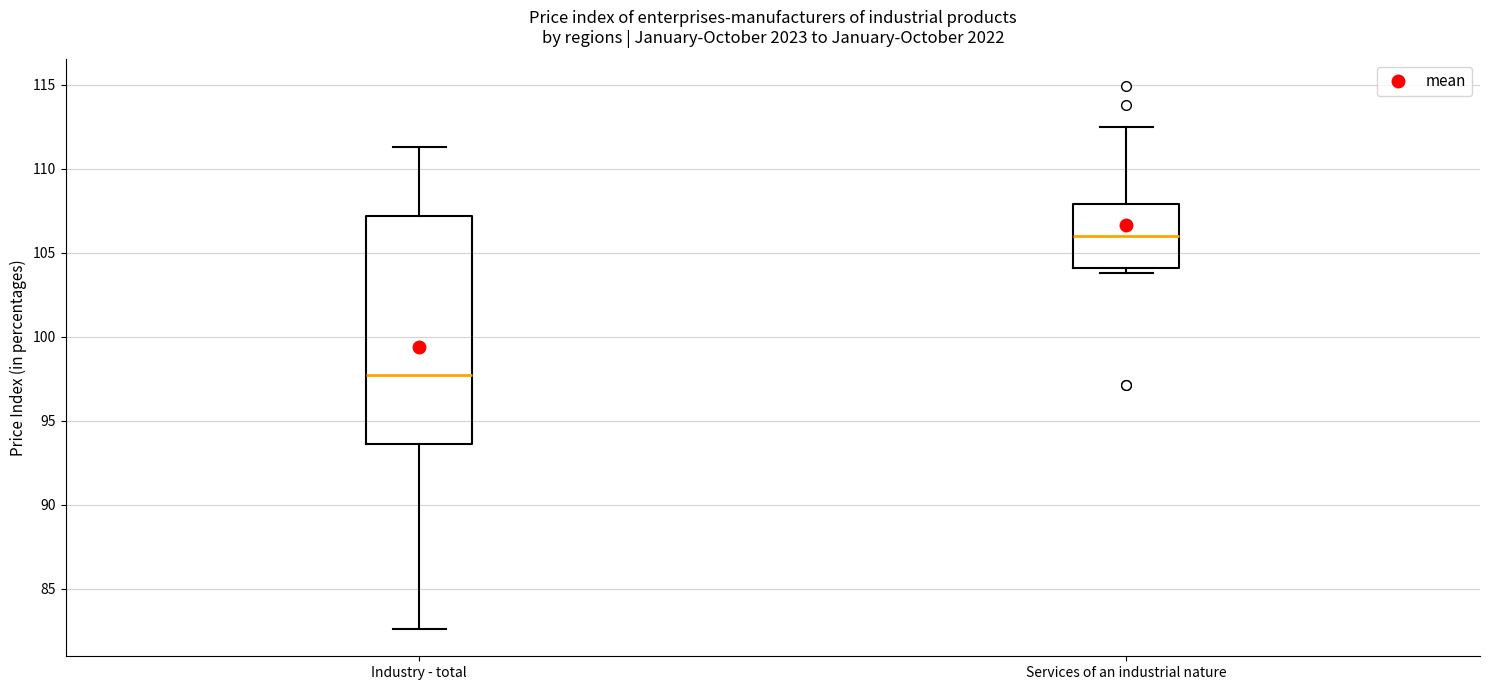

Which box's median line is the lowest?

Industry - total